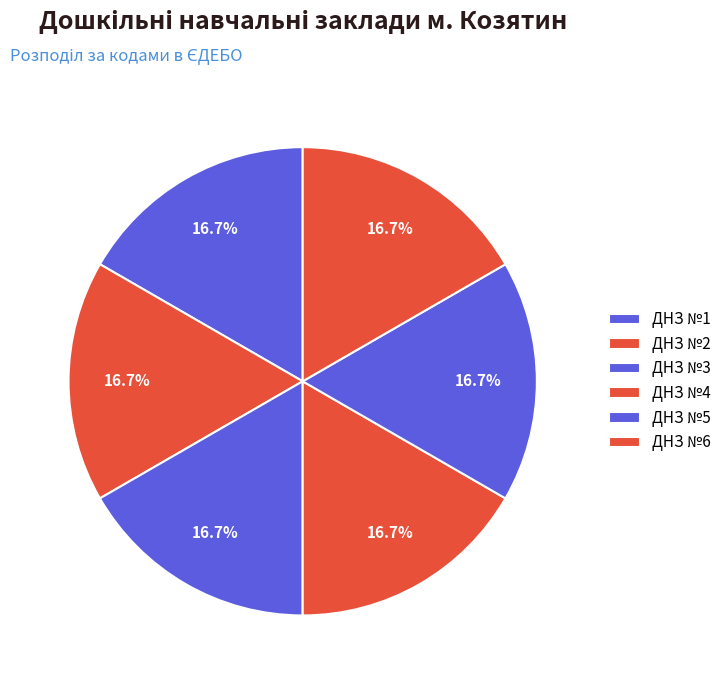

Is there any slice that represents more than half of the pie?

No